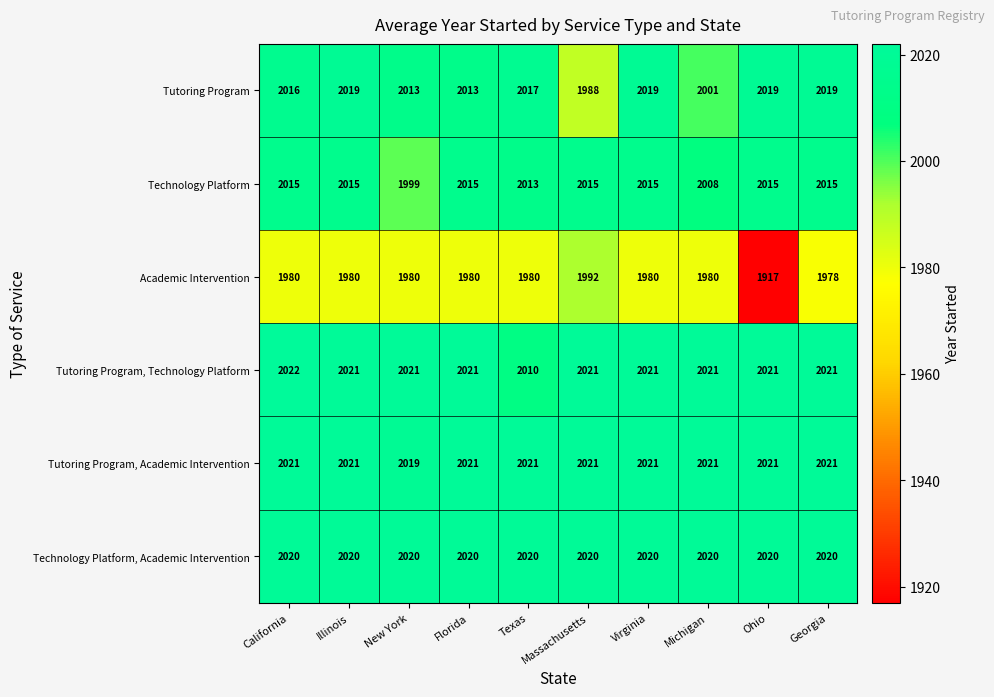

Which series has the largest range (max minus min)?

Academic Intervention